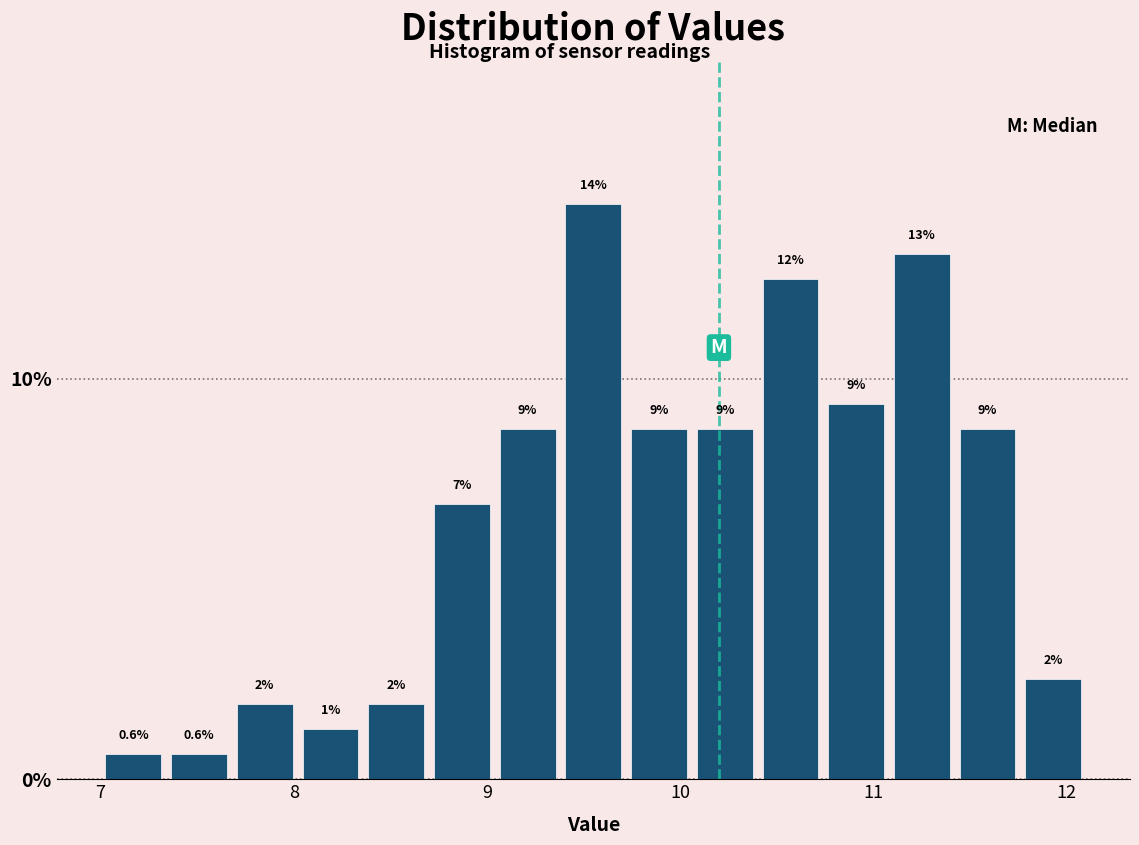

Read against the x-axis, roughly where is the centre of the tallest bar?

9.6